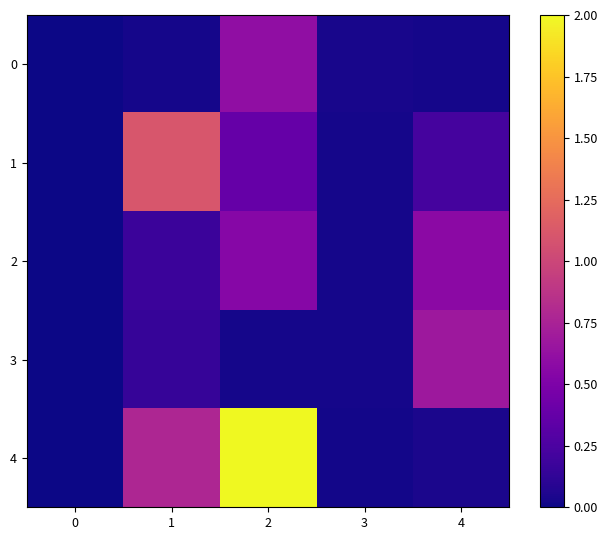

Reading left to right, list all the values displayed in this chart.

0: 0=0.0	1=0.0	2=0.6	3=0.0	4=0.0
1: 0=0.0	1=1.1	2=0.4	3=0.0	4=0.2
2: 0=0.0	1=0.2	2=0.6	3=0.0	4=0.6
3: 0=0.0	1=0.2	2=0.0	3=0.0	4=0.7
4: 0=0.0	1=0.8	2=2.0	3=0.0	4=0.0